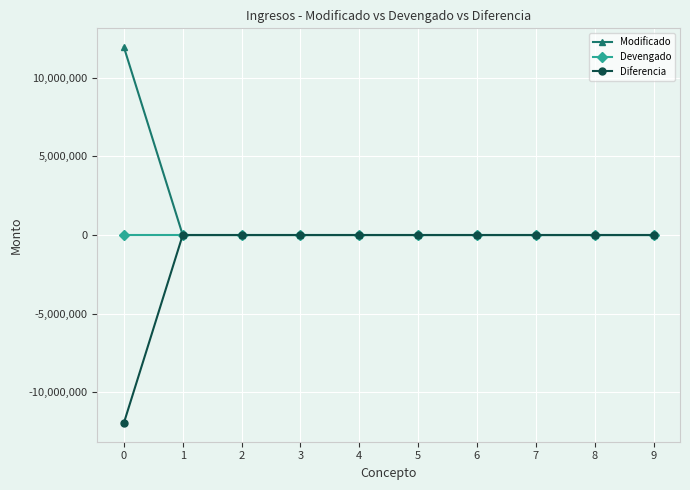

What is the maximum value for Modificado?

11955740